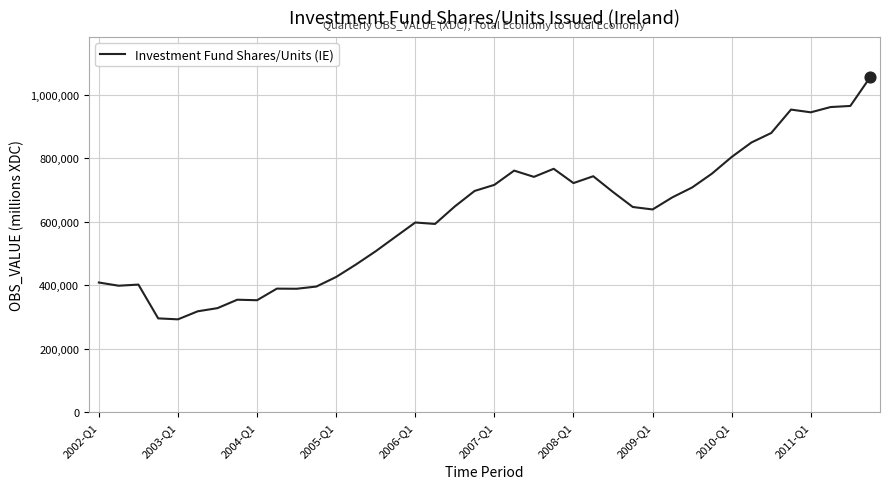

What is the smallest value displayed?

292921